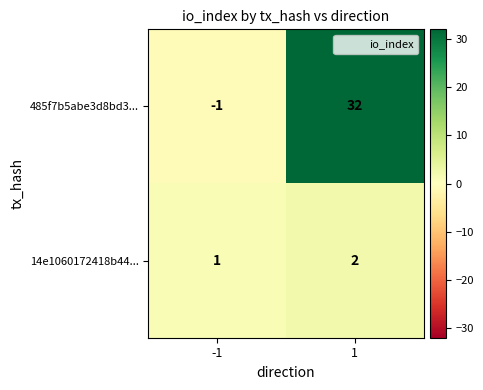

What is the sum of all 485f7b5abe3d8bd3... values?

31